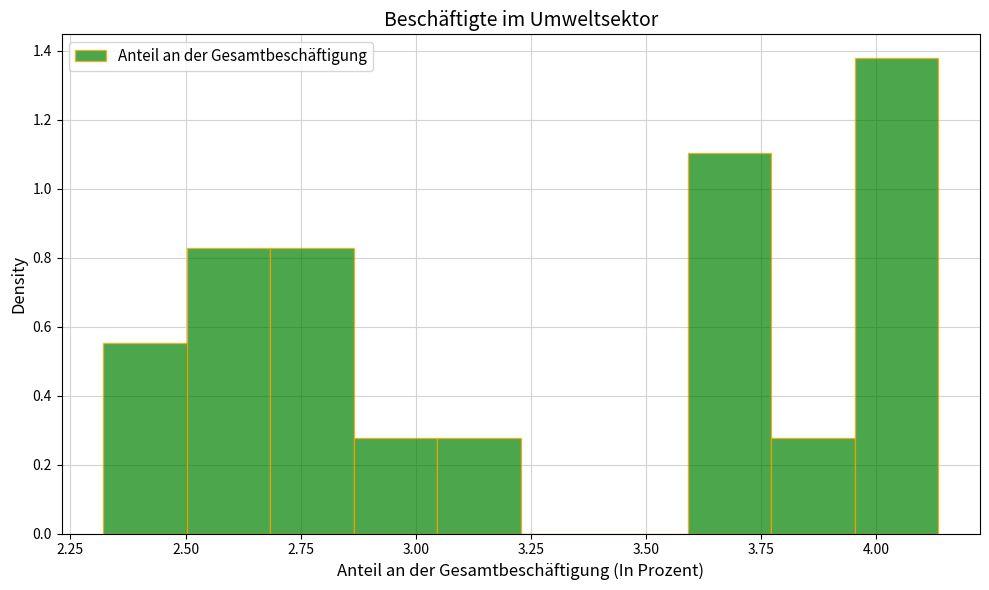

Around what value on the x-axis is the tallest bar? Give the approximate position of its centre, as read against the axis.

4.05